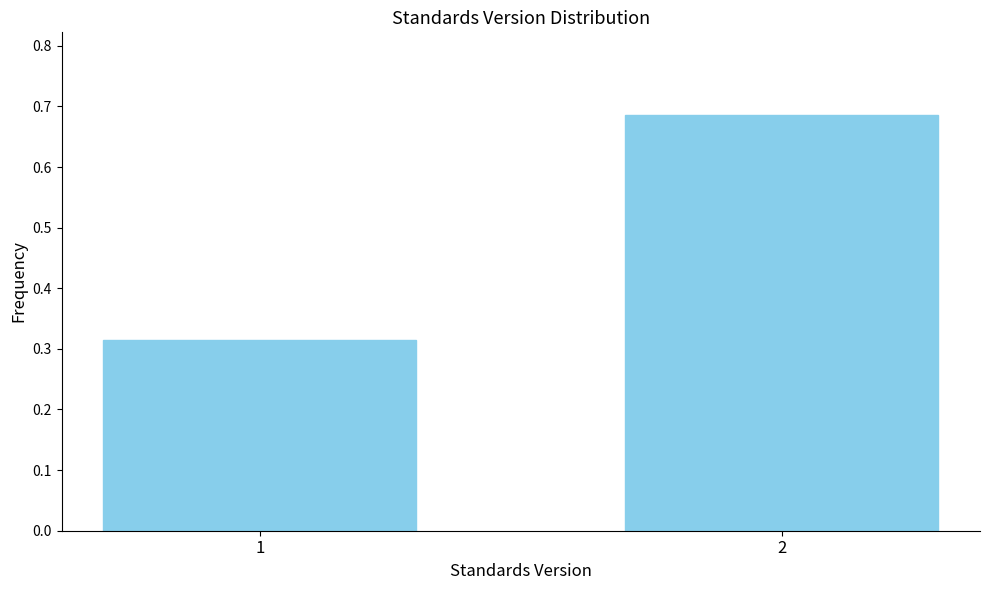

What is the change in value from 1 to 2?

+0.4